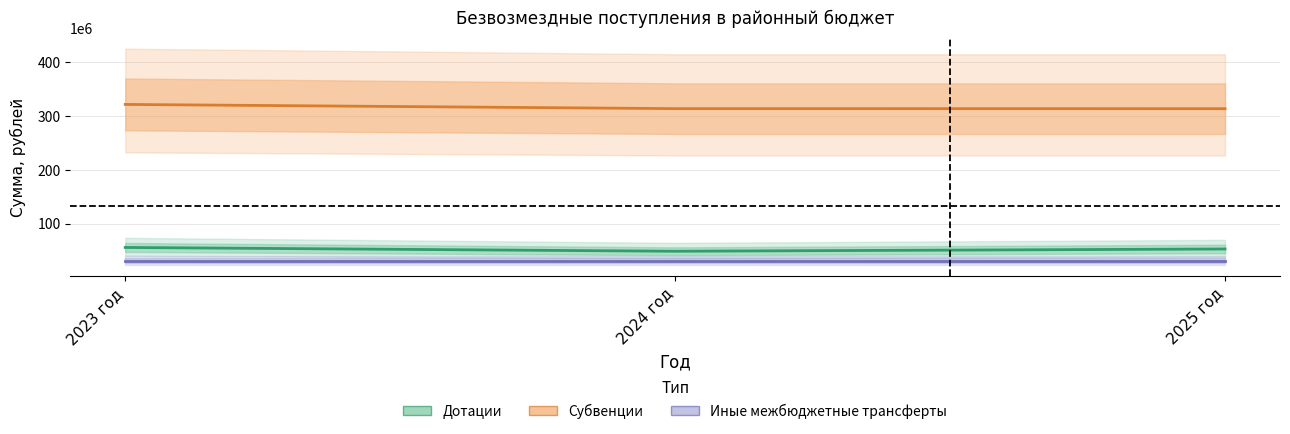

What is the difference between the maximum and minimum values in the Субвенции series?

7937264.1